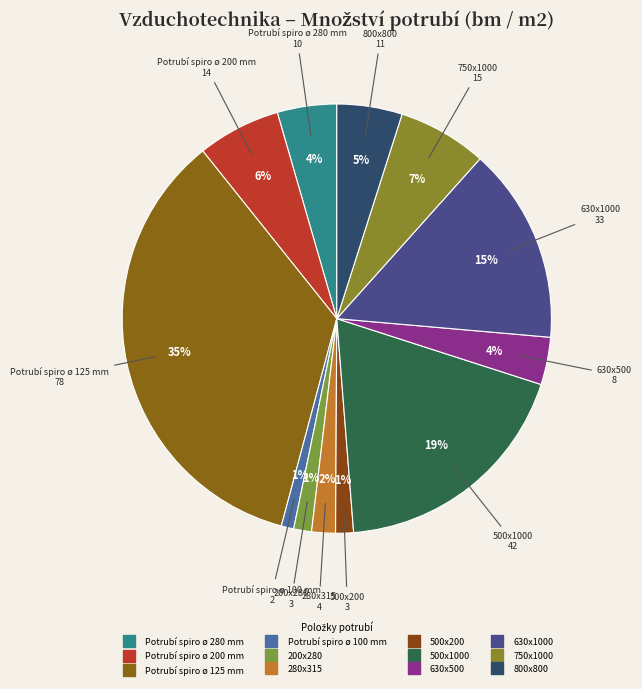

Do 800x800 and 500x1000 together represent more than half of the pie?

No